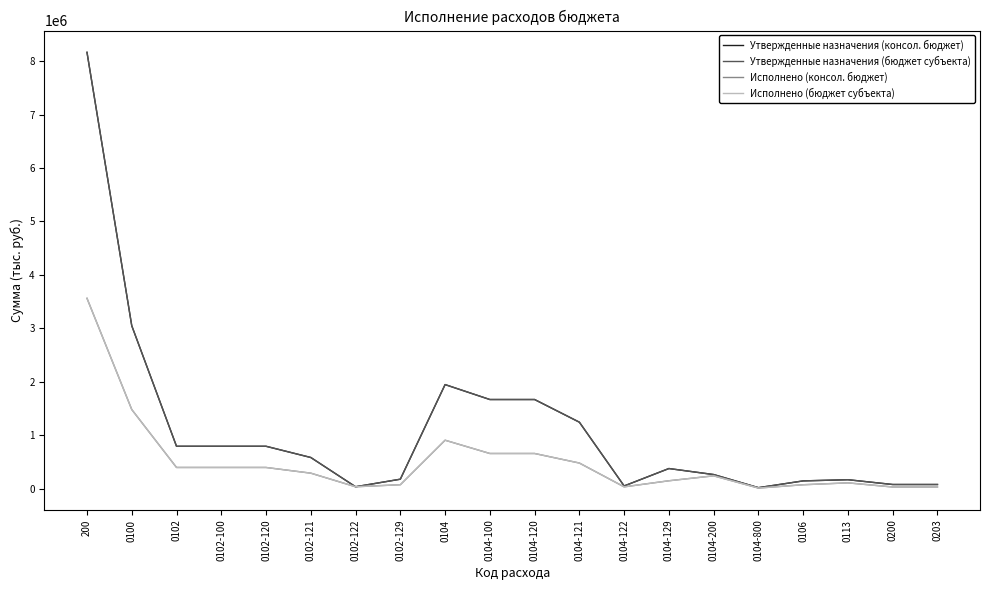

What are all the series names shown in the legend?

Утвержденные назначения (консол. бюджет), Утвержденные назначения (бюджет субъекта), Исполнено (консол. бюджет), Исполнено (бюджет субъекта)